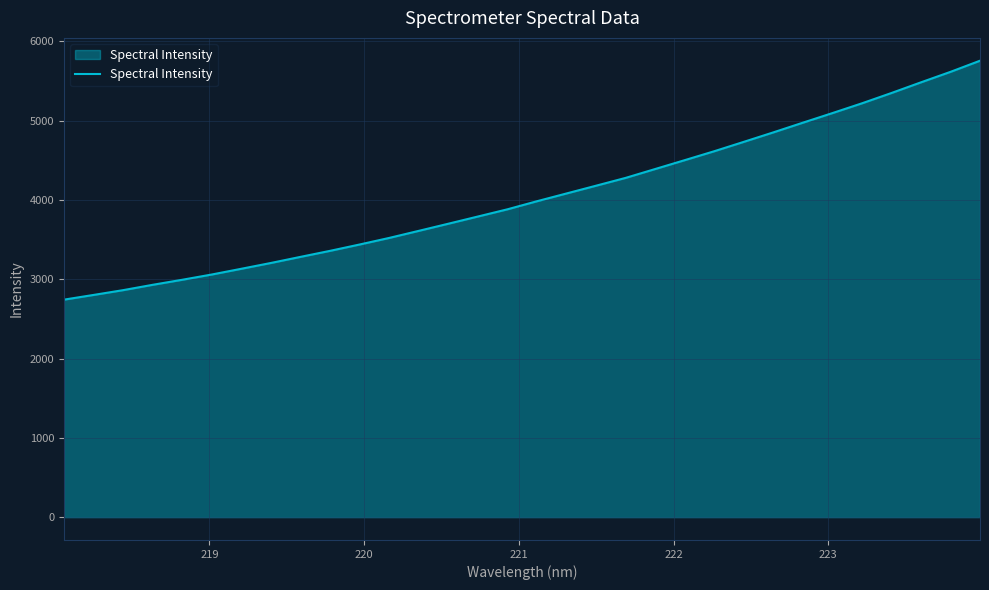

What is the smallest value displayed?

2743.4